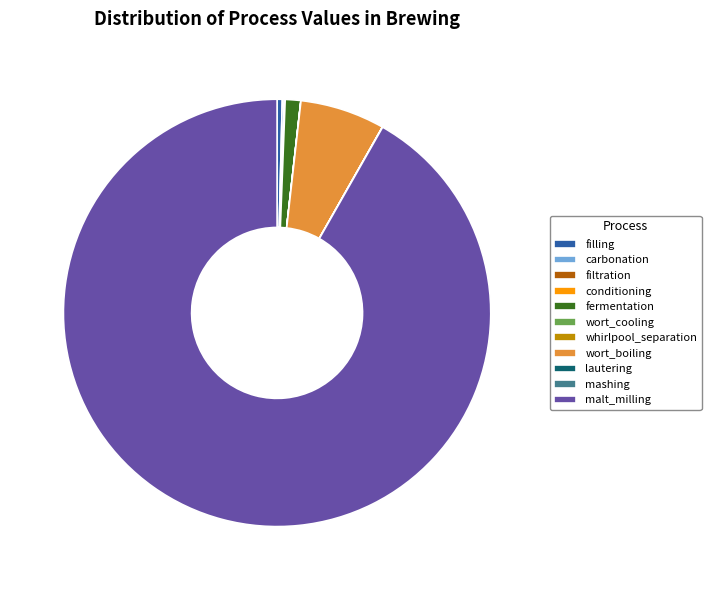

Between malt_milling and filling, which is larger?

malt_milling